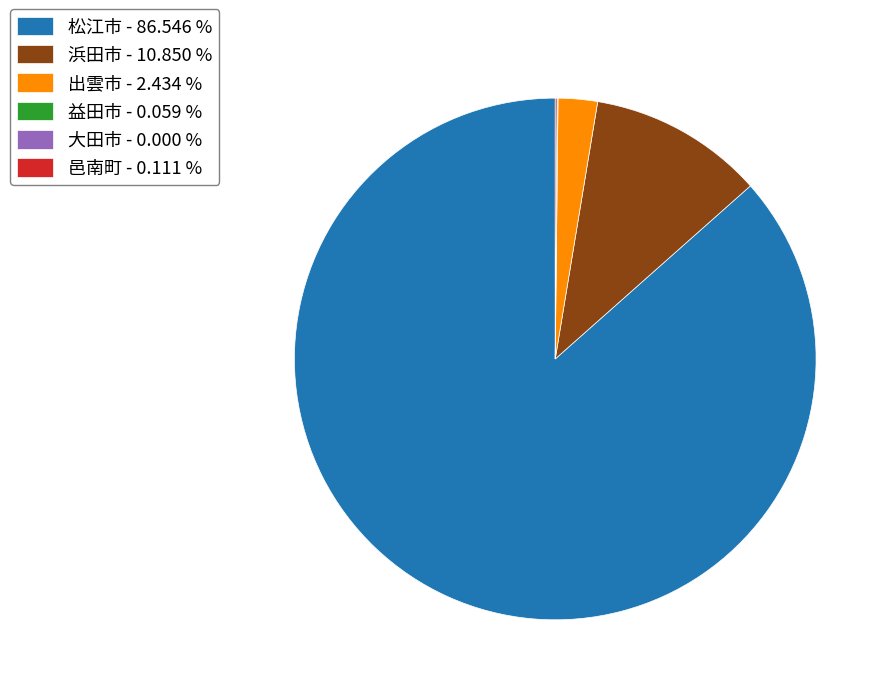

True or false: 浜田市 accounts for 21% of the total.

False